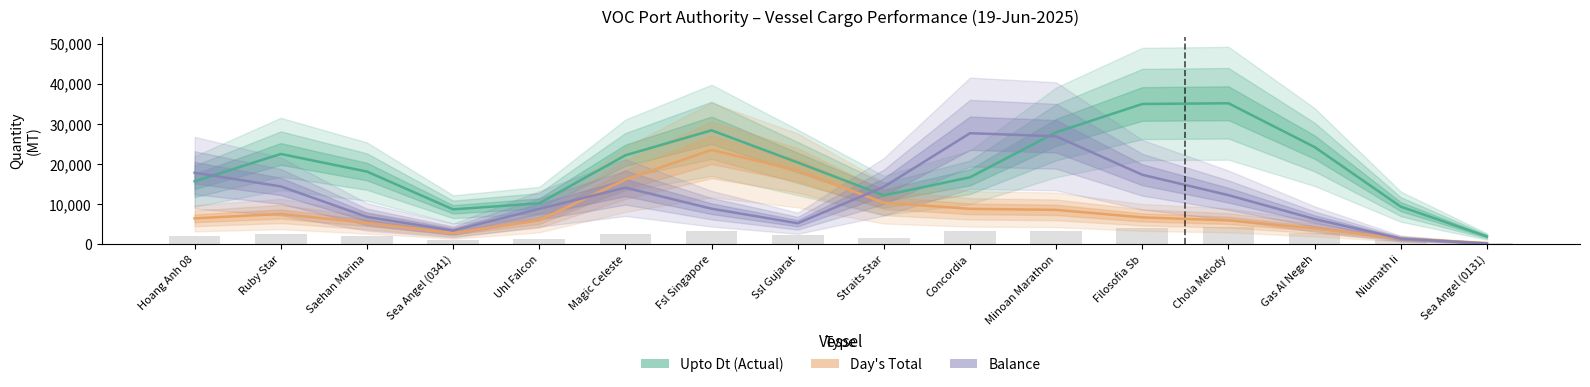

Between Fsl Singapore and Minoan Marathon, which series saw the biggest shift?

Balance